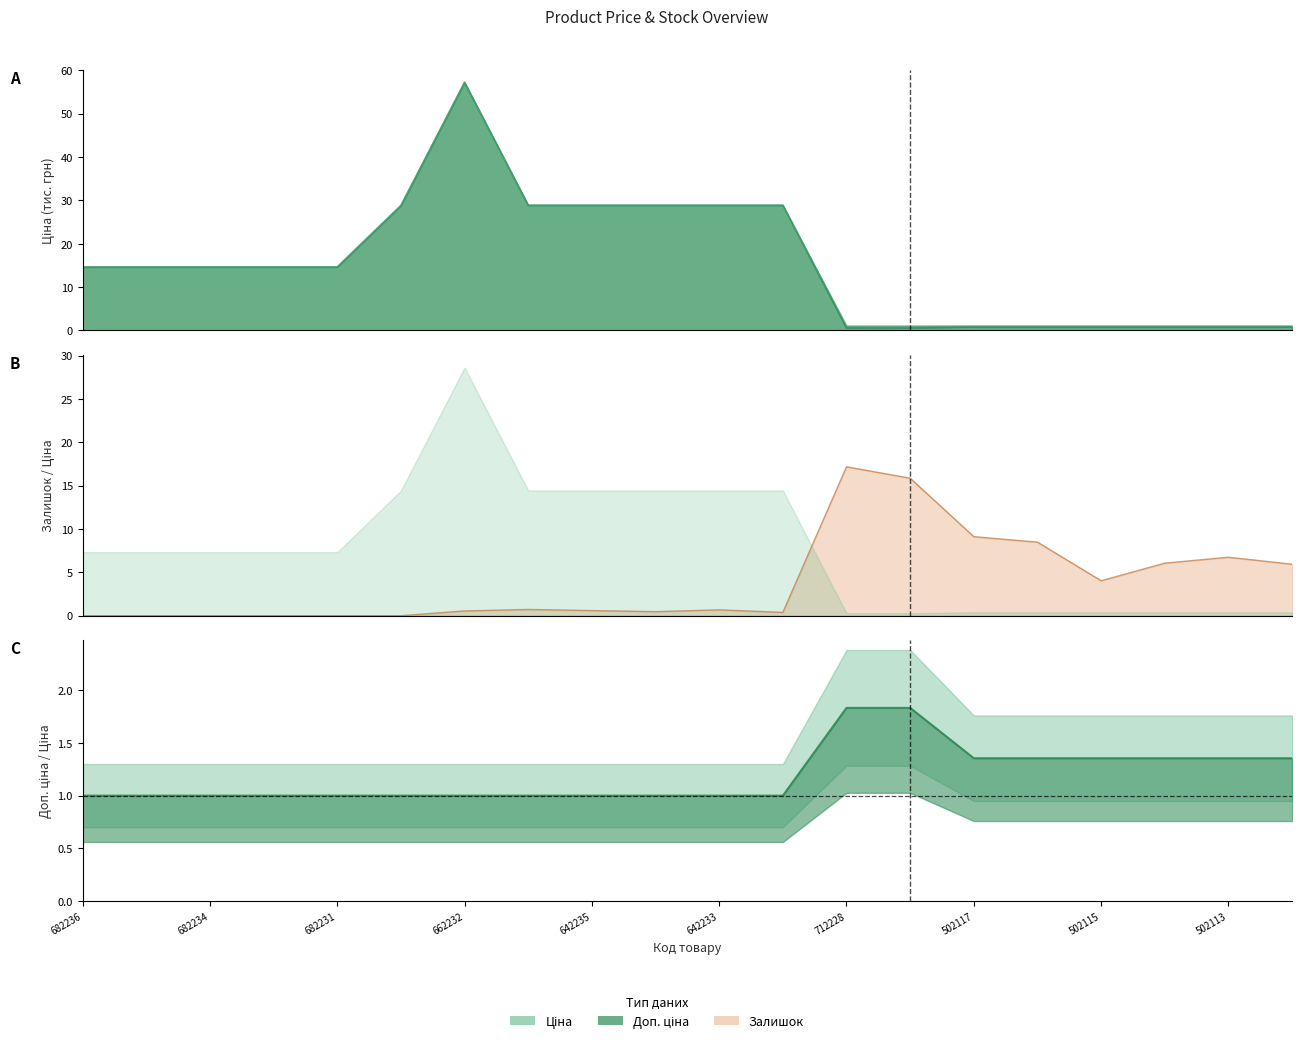

After their last crossing, which series has the higher values: Доп. ціна or Залишок?

Залишок